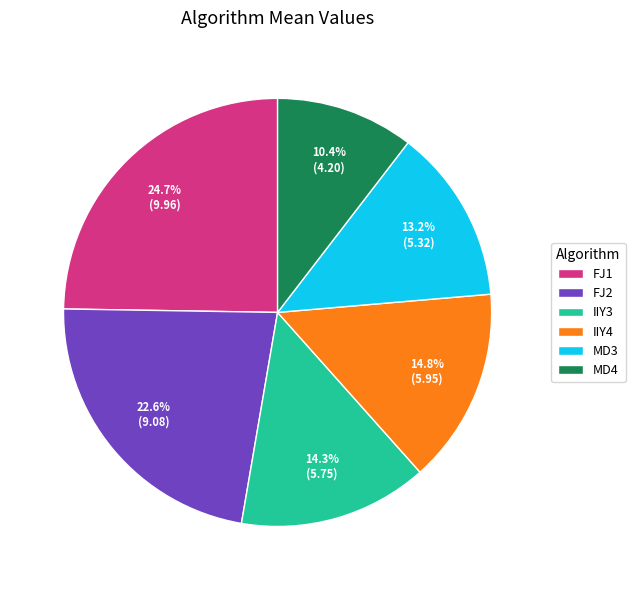

Approximately how many times larger is the value at FJ2 compared to MD4?

2.2